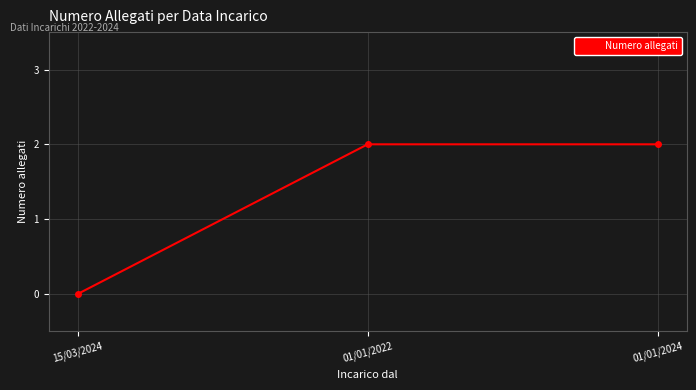

The value at 01/01/2024 is 2. True or false?

True